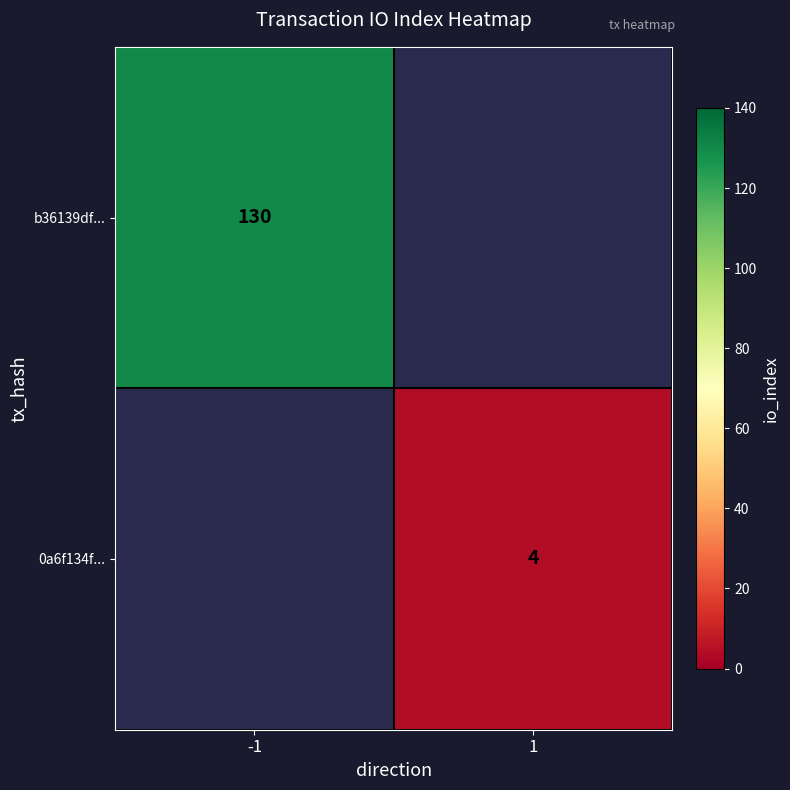

True or false: 0a6f134f... has a value of 6 at 1.

False